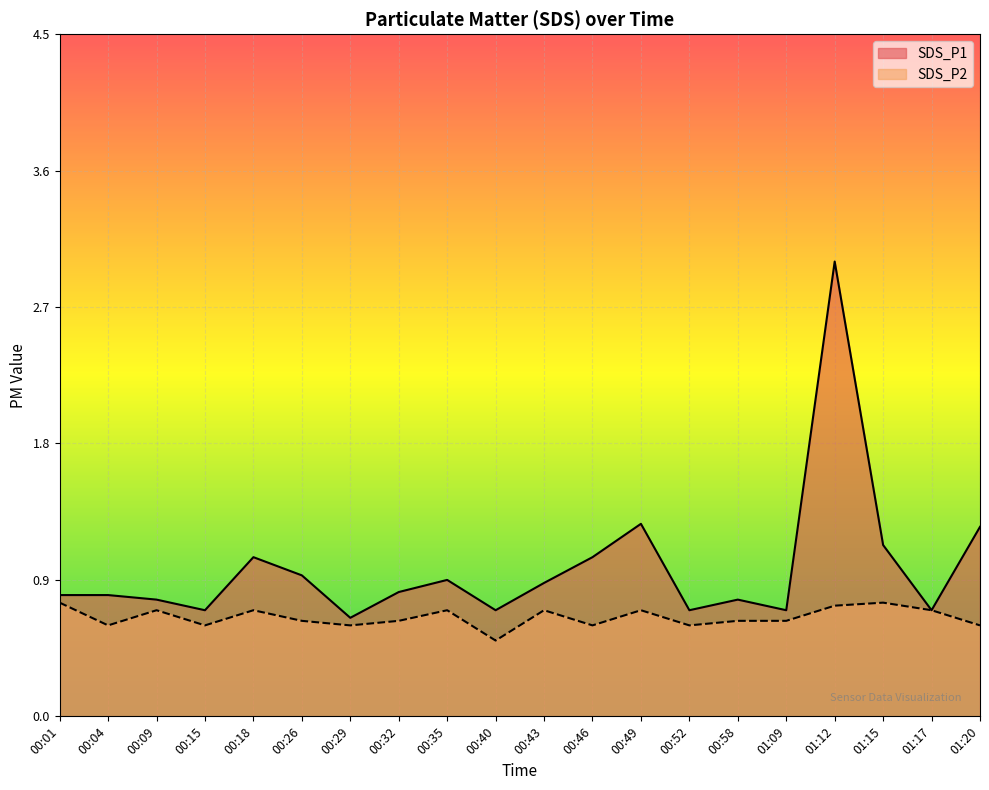

What position from the right is 00:09?

18